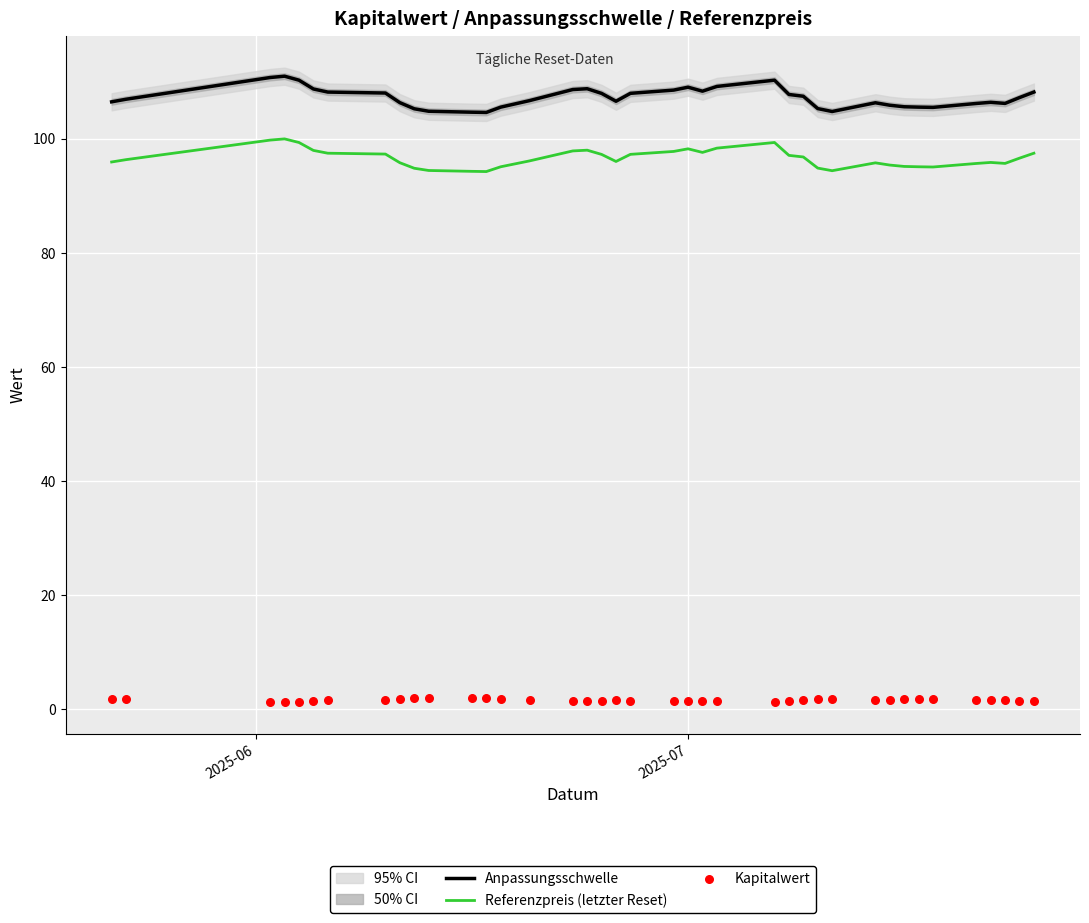

True or false: Anpassungsschwelle and Referenzpreis (letzter Reset) cross at least once.

False